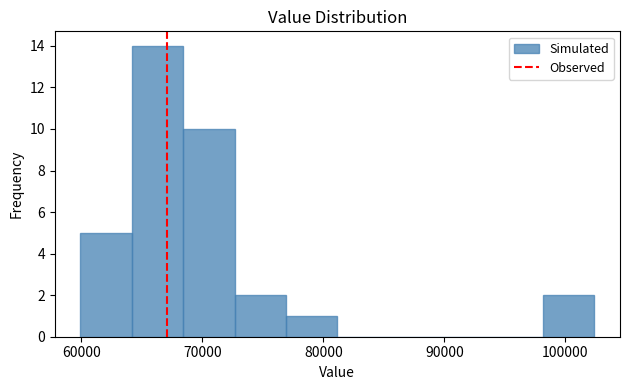

What is the height of the bar covering 60000 to 64000 on the x-axis? Neither the bar edges nor the heights are printed on the chart, so give them approximately, as read against the axes.

5